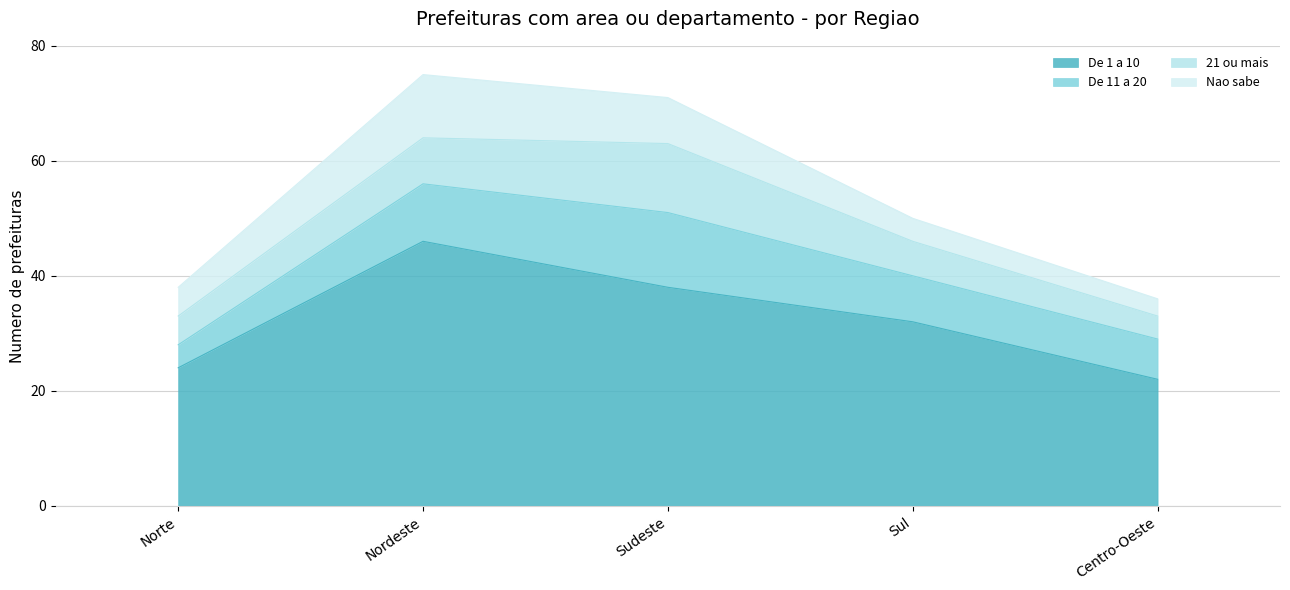

Is it true that De 1 a 10 equals 24 at Norte?

True